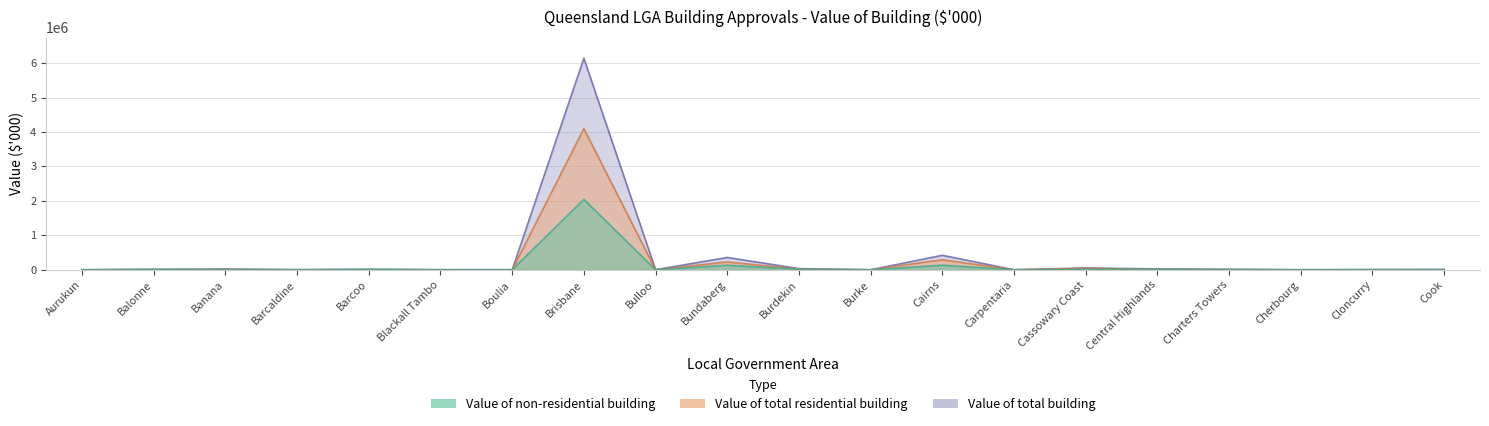

Which series has the widest spread of values?

Value of total building